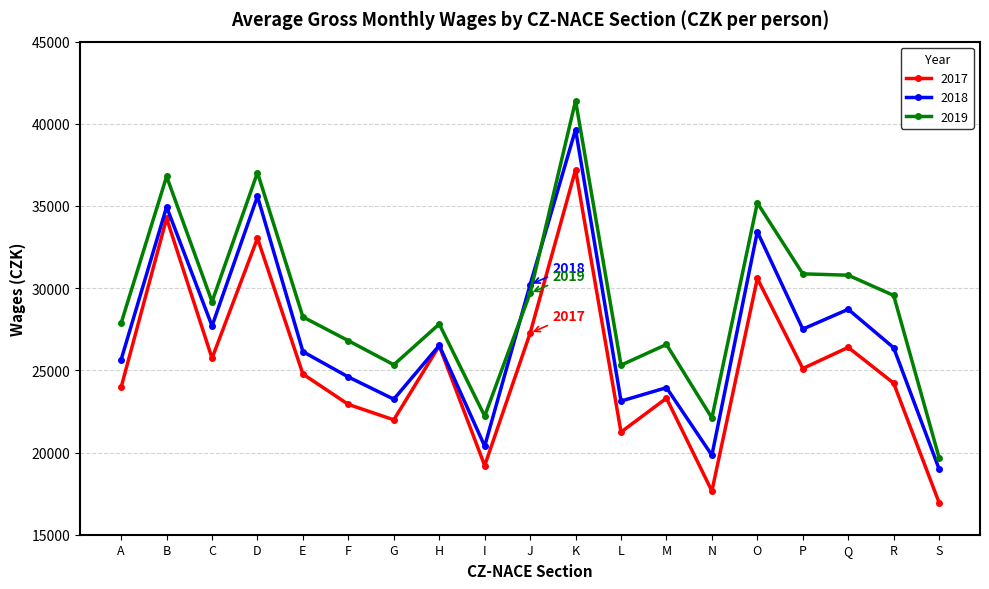

True or false: 2017 and 2019 intersect in this chart.

False